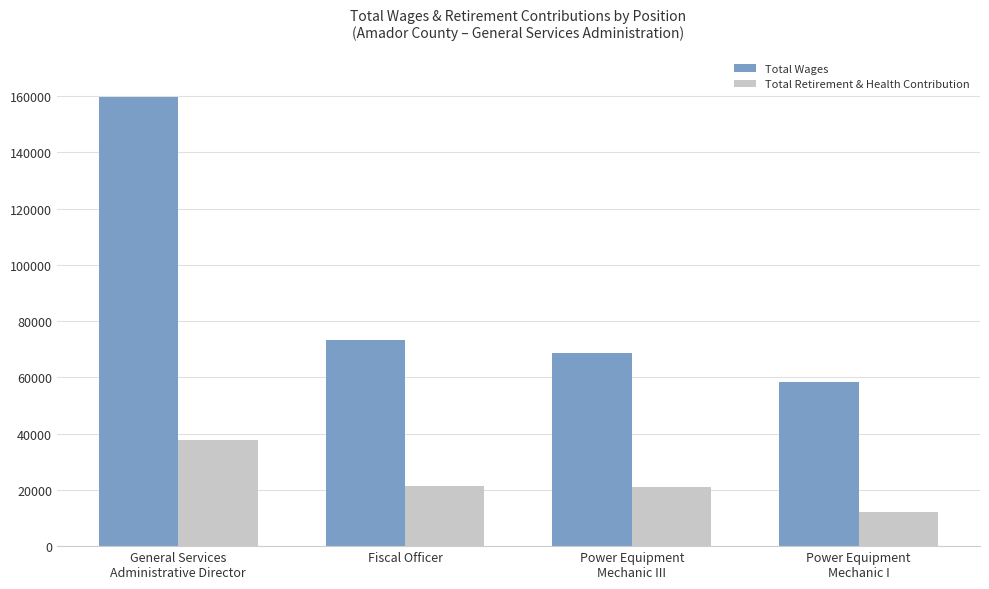

What is the sum of the Total Retirement & Health Contribution values at General Services
Administrative Director and Power Equipment
Mechanic I?

49949